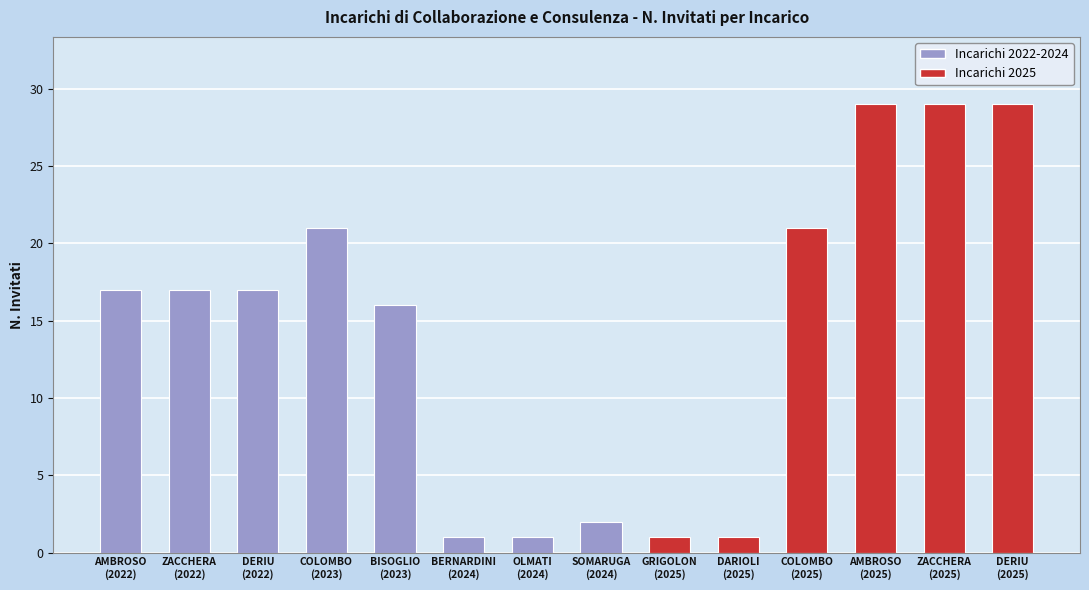

What is the label of the 6th bar from the left?

BERNARDINI
(2024)